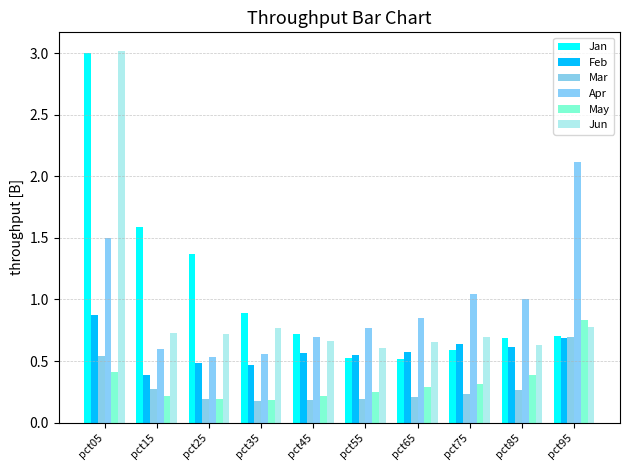

Rank the categories by Feb value from lowest to highest.

pct15, pct35, pct25, pct55, pct45, pct65, pct85, pct75, pct95, pct05